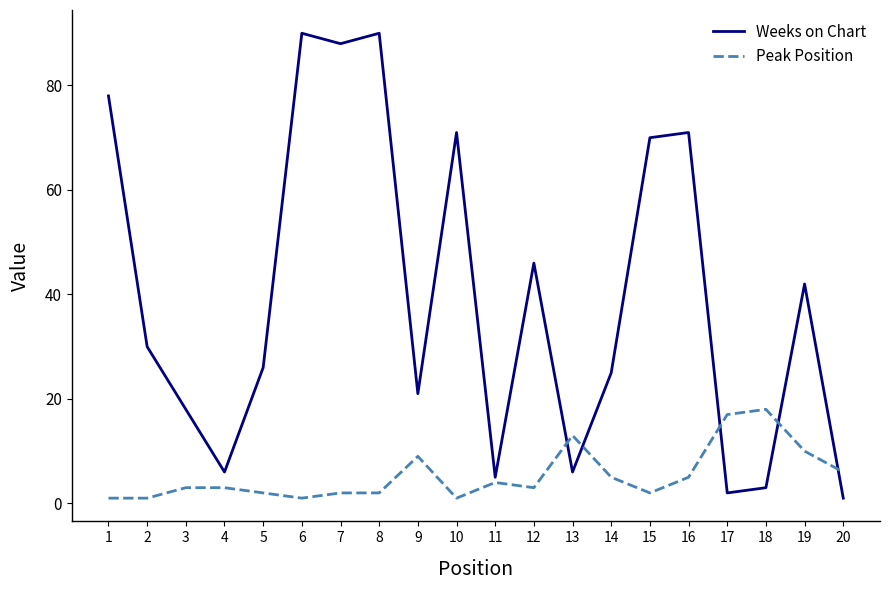

What is the average value of the Weeks on Chart series?

39